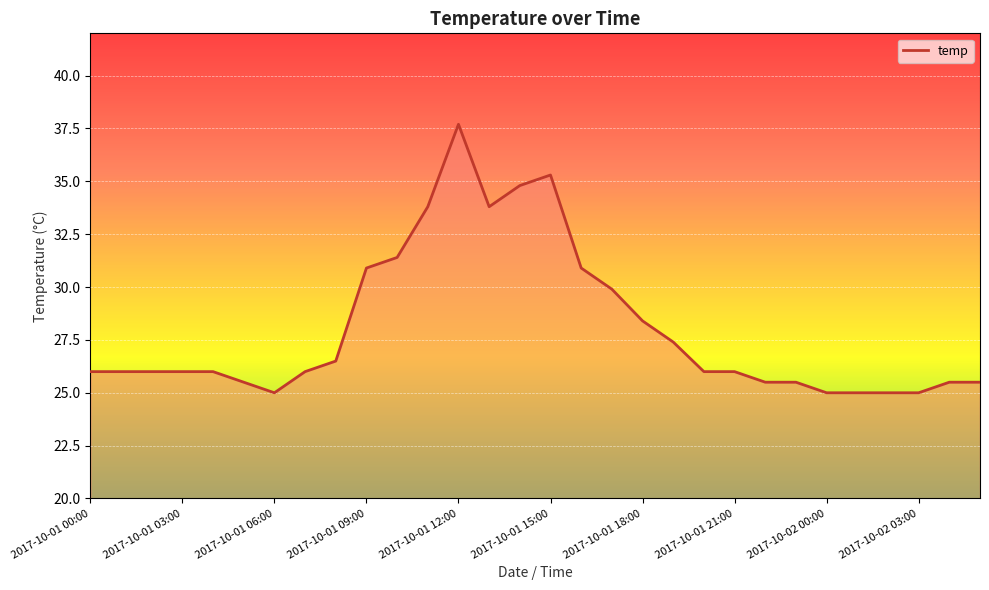

What is the greatest value displayed?

37.7